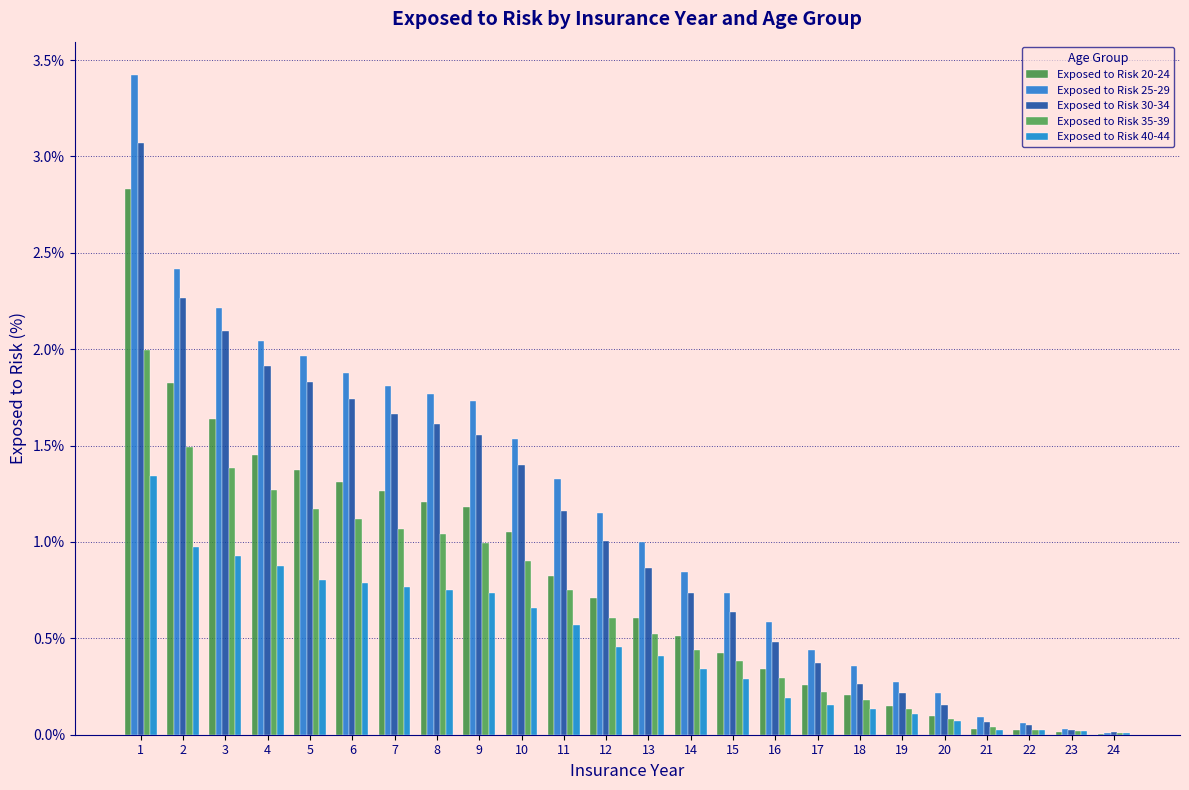

How many categories are shown in the chart?

24